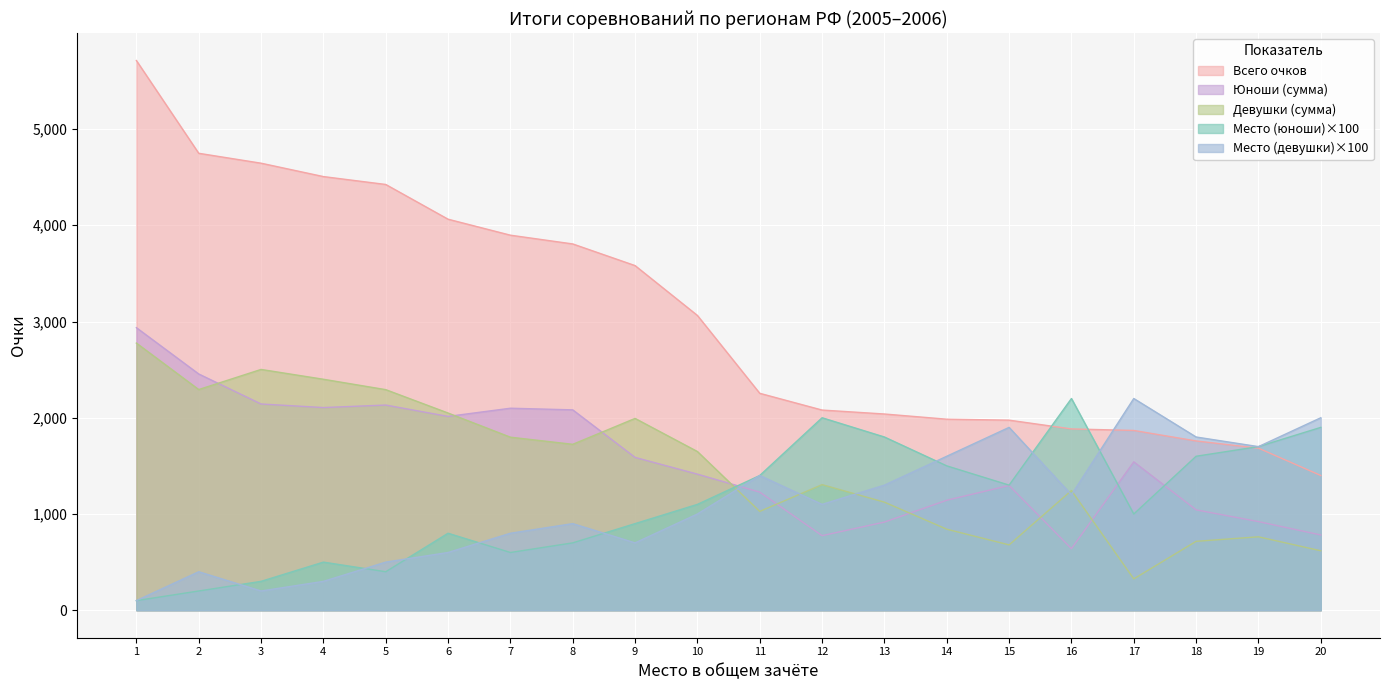

How many lines are shown in the chart?

5